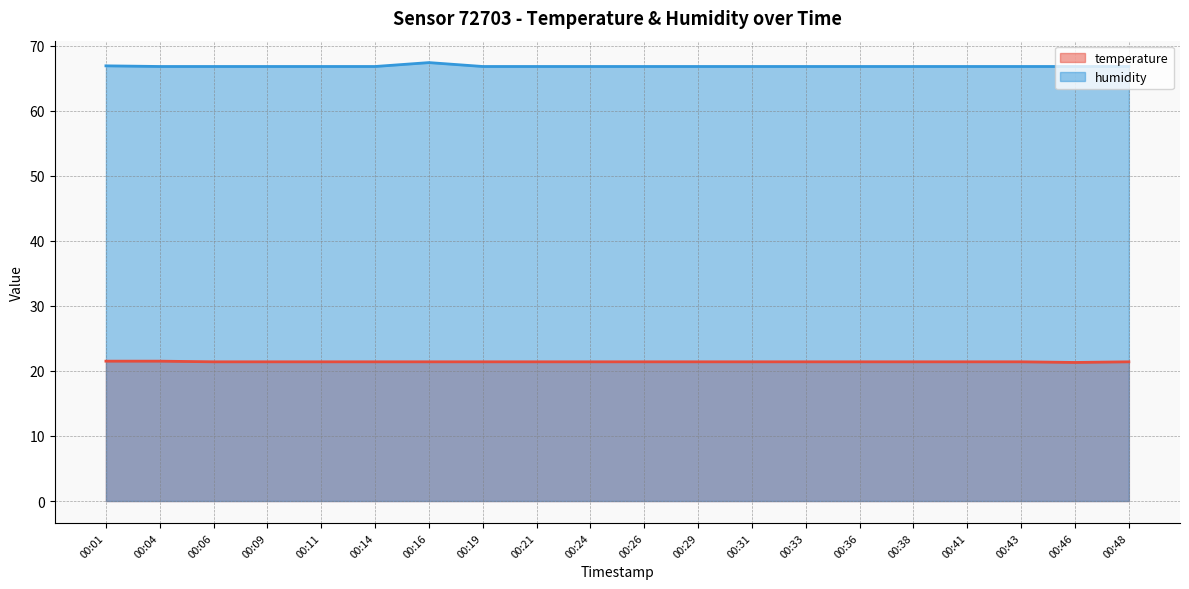

What is the difference between the highest and lowest values at 00:41?

45.4